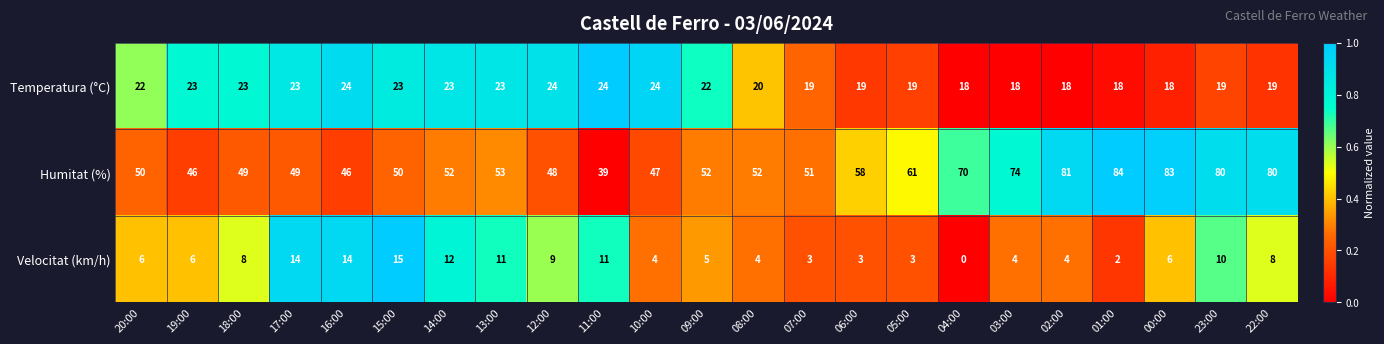

What is the total value across all series at 04:00?

88